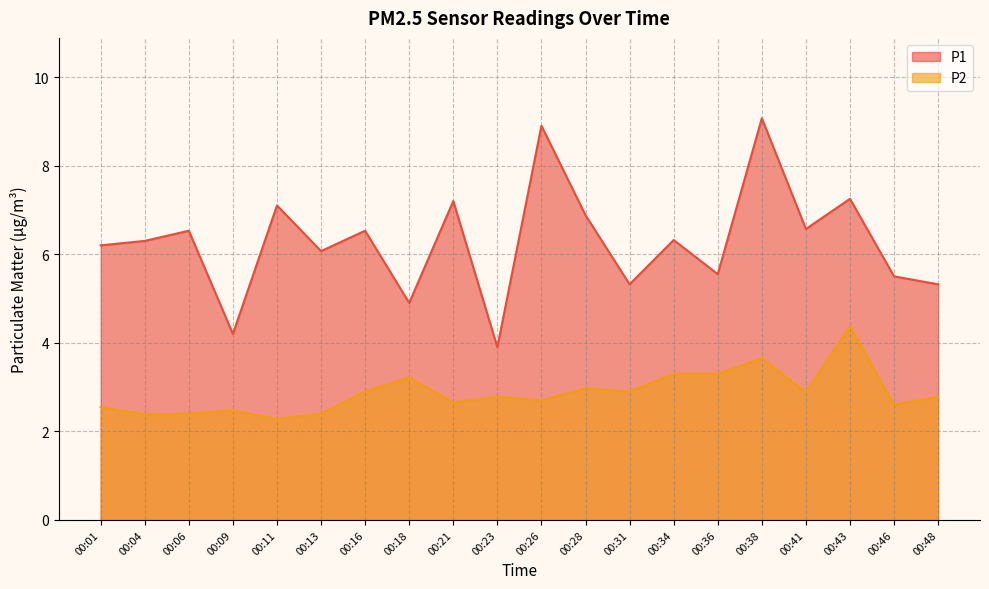

What is the lowest value of the P1 series?

3.9